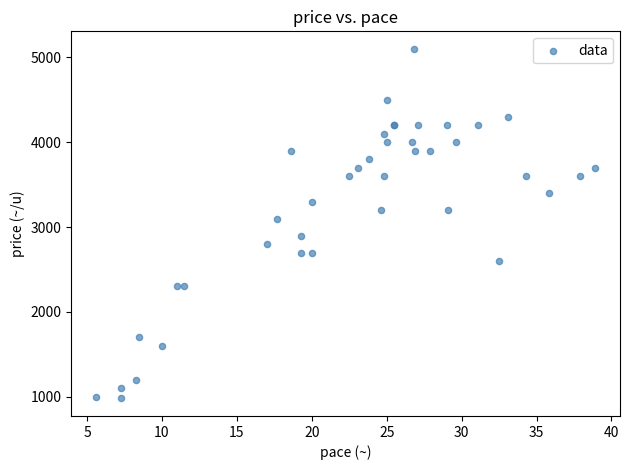

What Y value in the scatter plot is closest to 3040?

3100